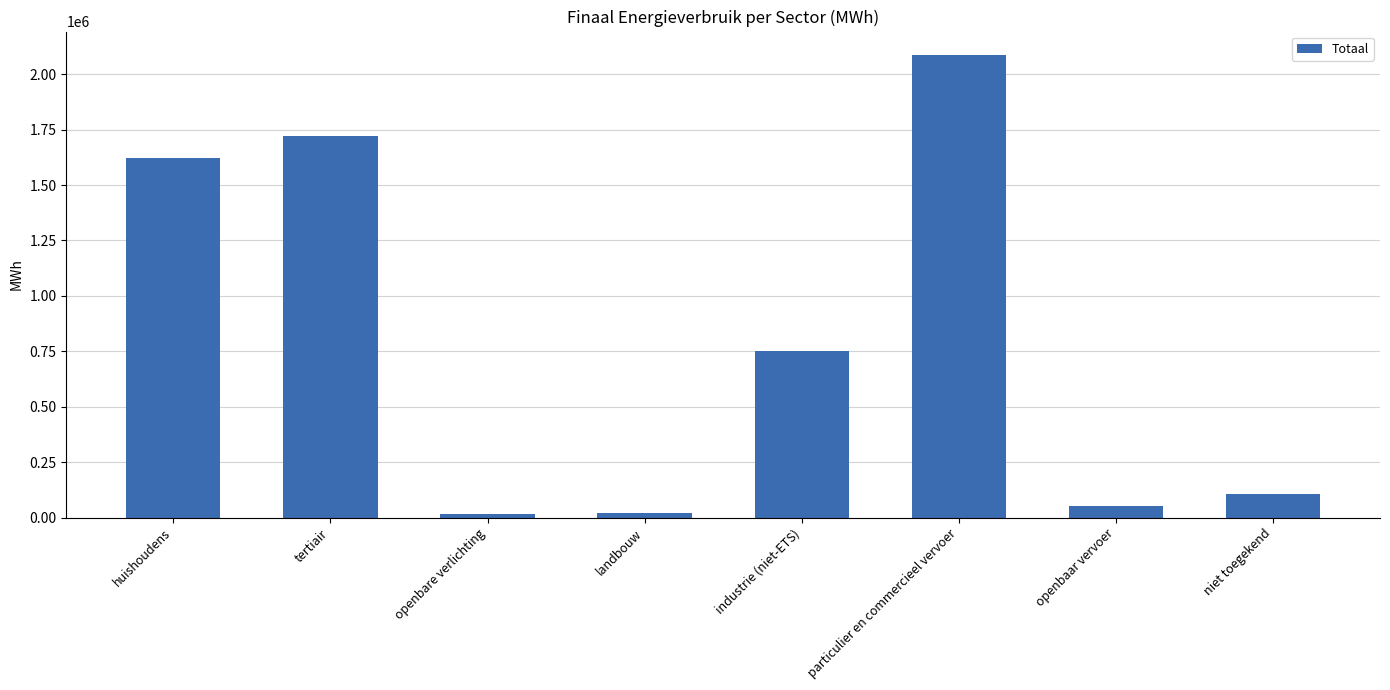

What position from the left is tertiair?

2